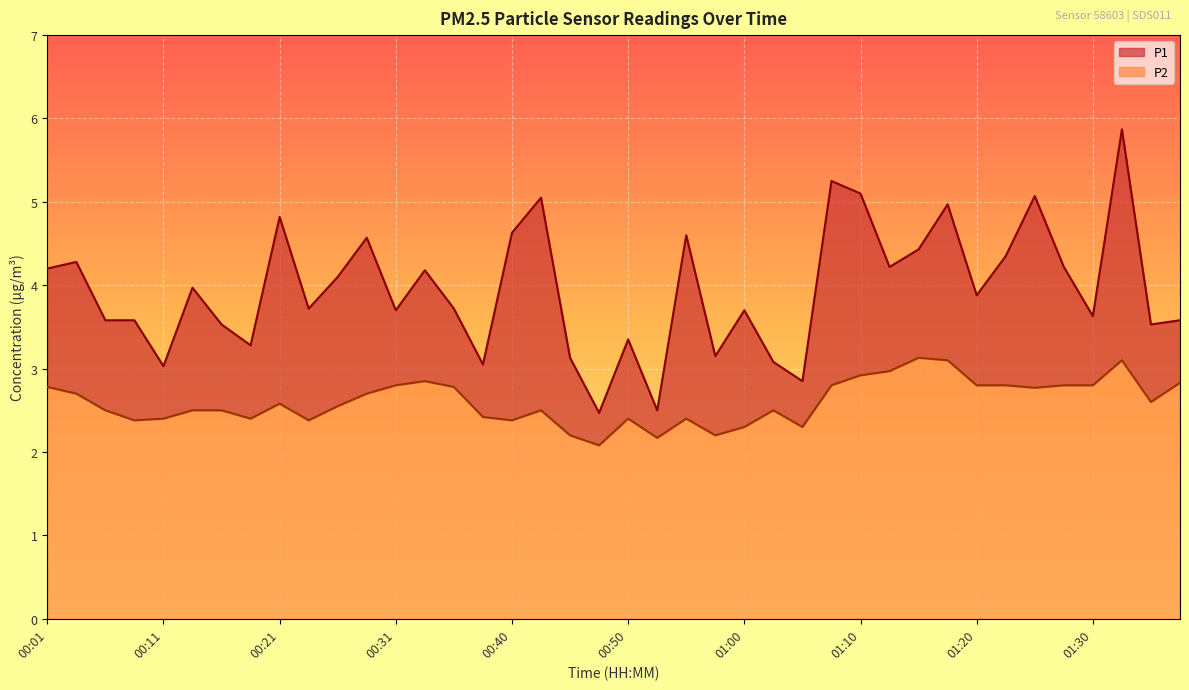

At which category is the sum across all series the highest?

01:32